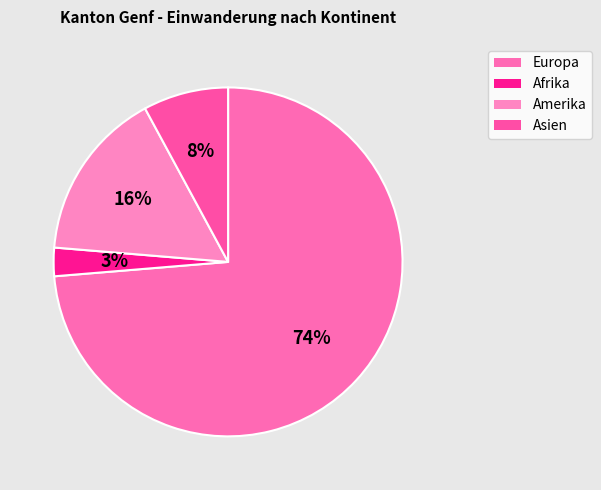

To the nearest percent, what is the combined percentage of Europa and Asien?

82%